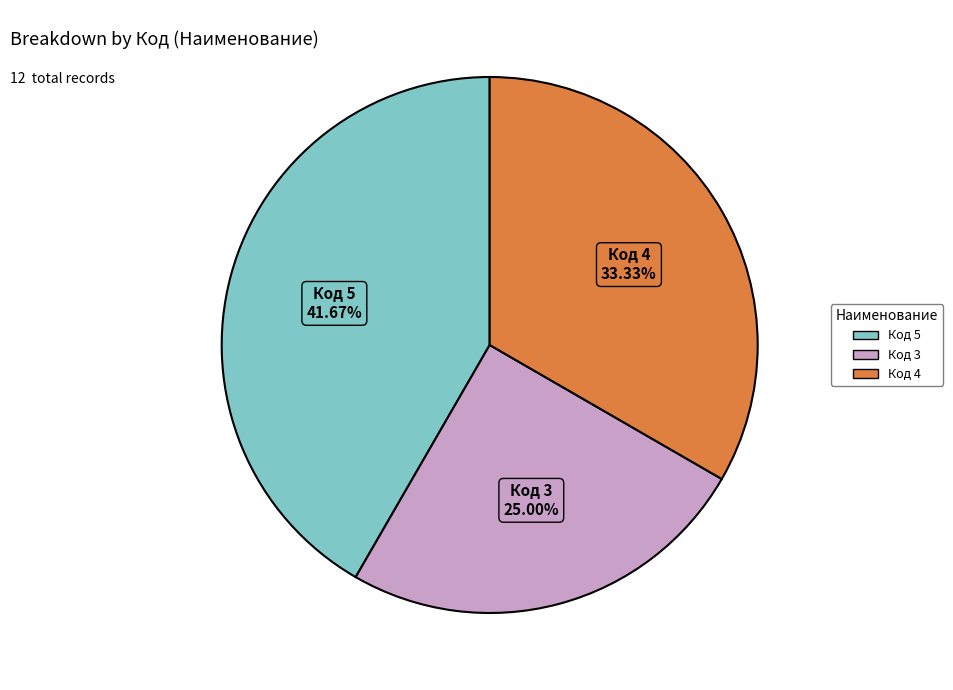

Is there any slice that represents more than half of the pie?

No